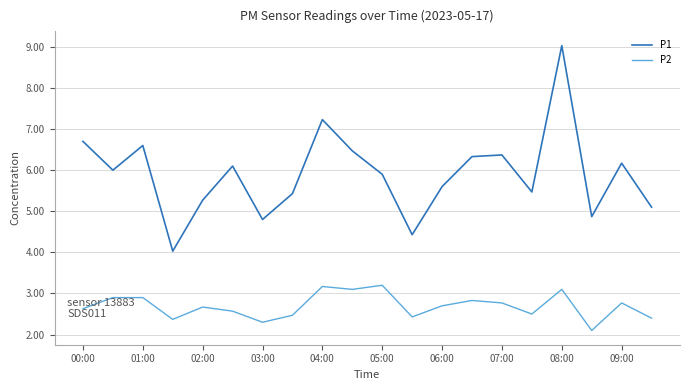

What is the maximum value shown in the chart?

9.0